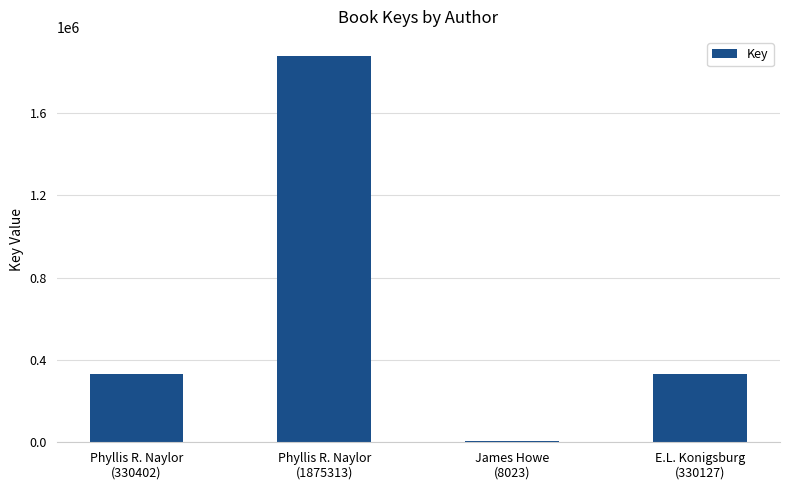

How many bars are there in total?

4